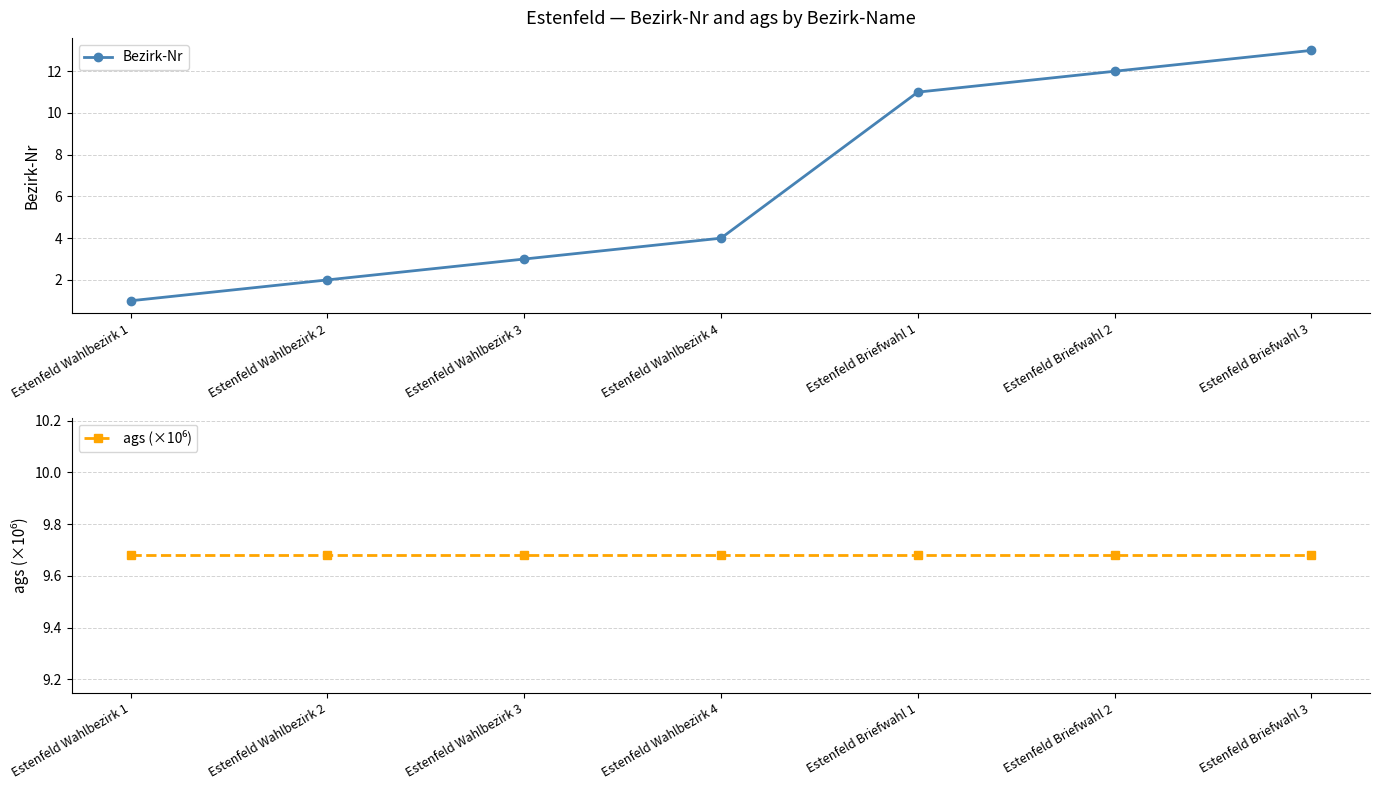

True or false: ags (×10⁶) has more than 2 interior local peaks.

False